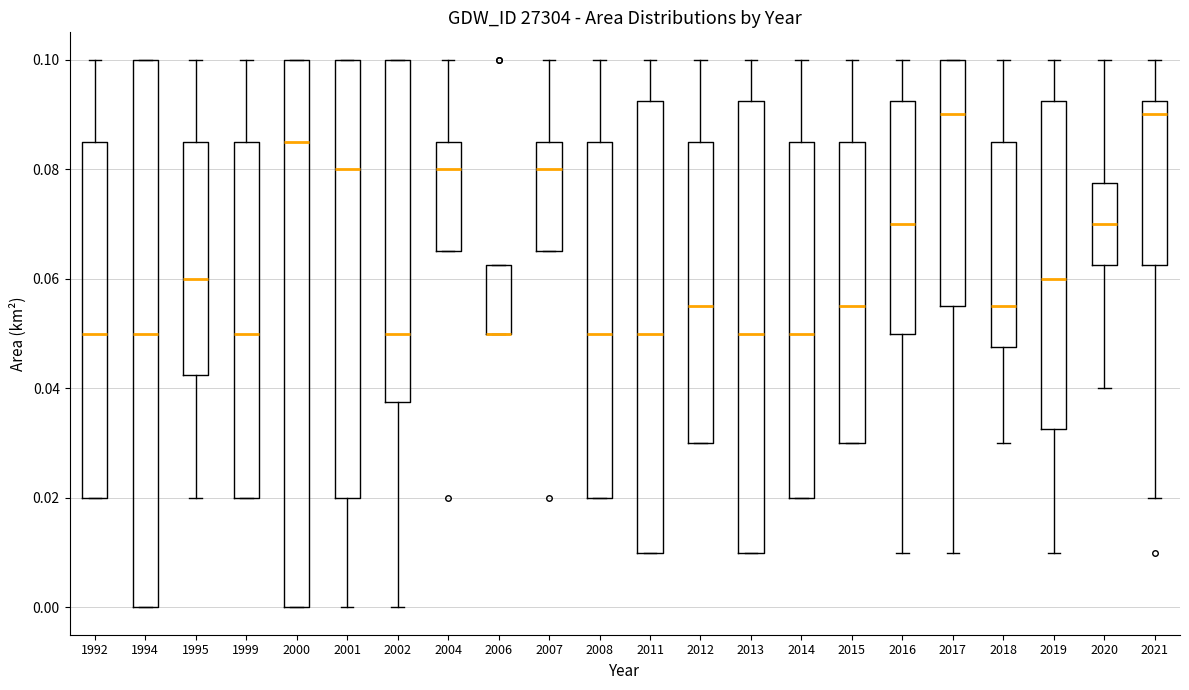

Reading left to right, transcribe this box plot: for each box, give where its median line is, the range the box spans, and where its two whiskers end, as read against the y-axis. The values are not printed on the chart, so give them approximately, as read against the axis.

1992: median 0.050, box 0.020 to 0.086, whiskers 0.020 to 0.100
1994: median 0.050, box 0.000 to 0.100, whiskers 0.000 to 0.100
1995: median 0.060, box 0.042 to 0.086, whiskers 0.020 to 0.100
1999: median 0.050, box 0.020 to 0.086, whiskers 0.020 to 0.100
2000: median 0.086, box 0.000 to 0.100, whiskers 0.000 to 0.100
2001: median 0.080, box 0.020 to 0.100, whiskers 0.000 to 0.100
2002: median 0.050, box 0.038 to 0.100, whiskers 0.000 to 0.100
2004: median 0.080, box 0.066 to 0.086, whiskers 0.066 to 0.100
2006: median 0.050 (drawn on the box's lower edge), box 0.050 to 0.062, whiskers 0.050 to 0.062
2007: median 0.080, box 0.066 to 0.086, whiskers 0.066 to 0.100
2008: median 0.050, box 0.020 to 0.086, whiskers 0.020 to 0.100
2011: median 0.050, box 0.010 to 0.092, whiskers 0.010 to 0.100
2012: median 0.056, box 0.030 to 0.086, whiskers 0.030 to 0.100
2013: median 0.050, box 0.010 to 0.092, whiskers 0.010 to 0.100
2014: median 0.050, box 0.020 to 0.086, whiskers 0.020 to 0.100
2015: median 0.056, box 0.030 to 0.086, whiskers 0.030 to 0.100
2016: median 0.070, box 0.050 to 0.092, whiskers 0.010 to 0.100
2017: median 0.090, box 0.056 to 0.100, whiskers 0.010 to 0.100
2018: median 0.056, box 0.048 to 0.086, whiskers 0.030 to 0.100
2019: median 0.060, box 0.032 to 0.092, whiskers 0.010 to 0.100
2020: median 0.070, box 0.062 to 0.078, whiskers 0.040 to 0.100
2021: median 0.090, box 0.062 to 0.092, whiskers 0.020 to 0.100